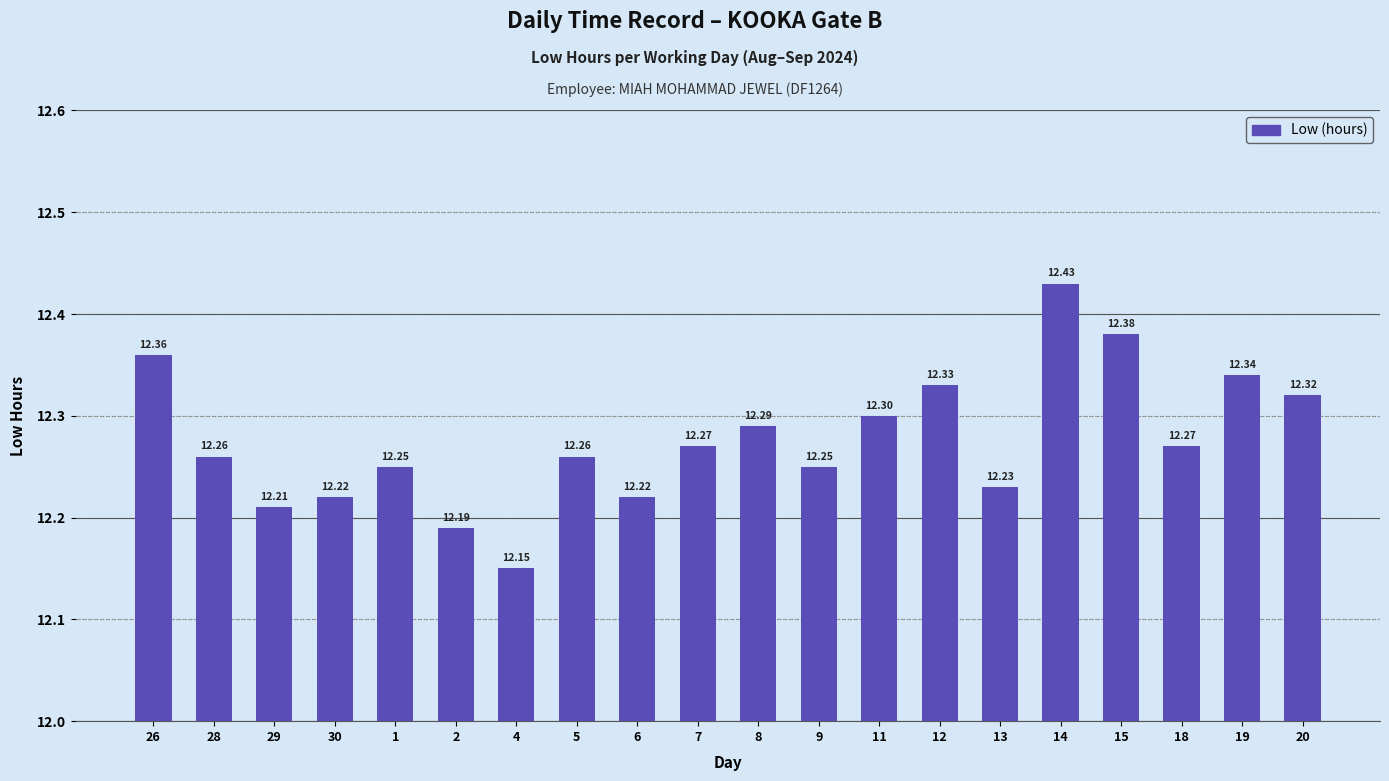

Which category has the highest value across all series?

14